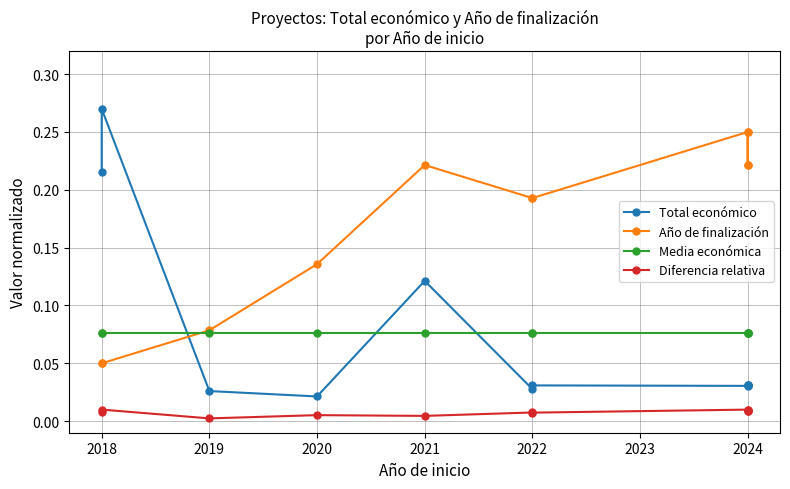

What are all the series names shown in the legend?

Total económico, Año de finalización, Media económica, Diferencia relativa